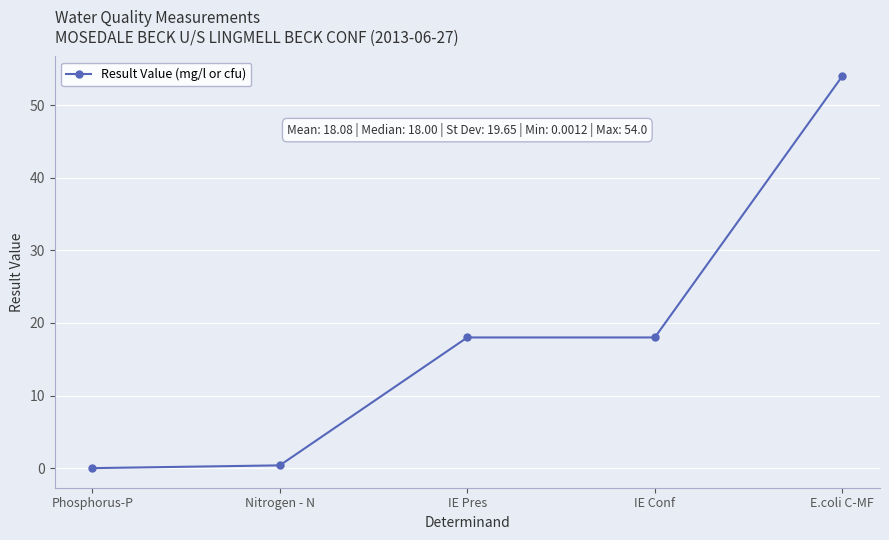

What is the label of the 4th point from the left?

IE Conf